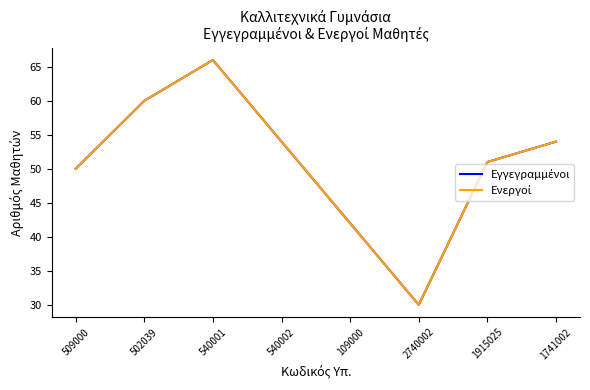

Is the value of Εγγεγραμμένοι at 540002 greater than the value of Ενεργοί at 502039?

No